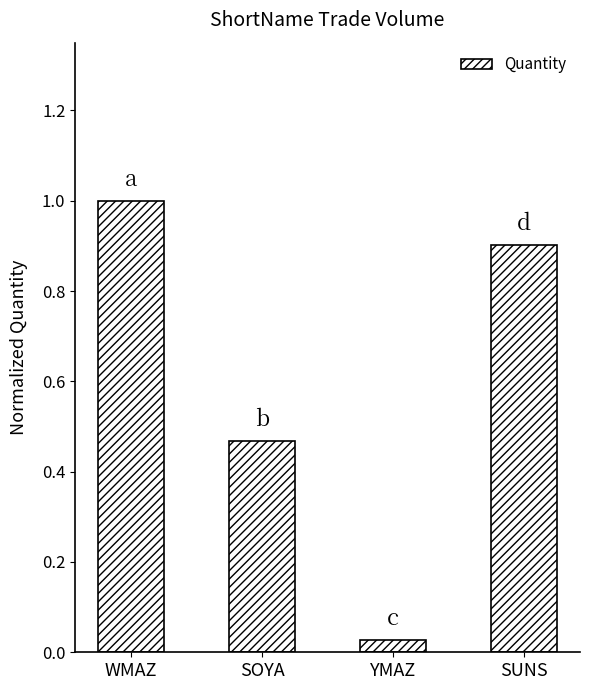

True or false: the data shows 1.0 at WMAZ.

True